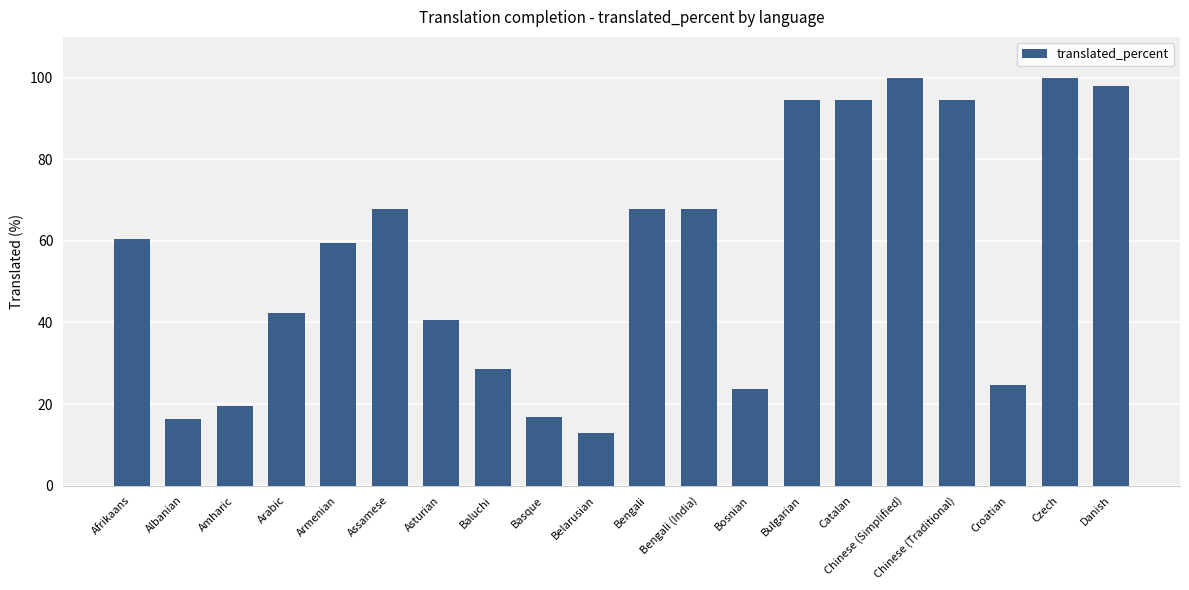

What is the value of the 20th bar from the left?

98.0